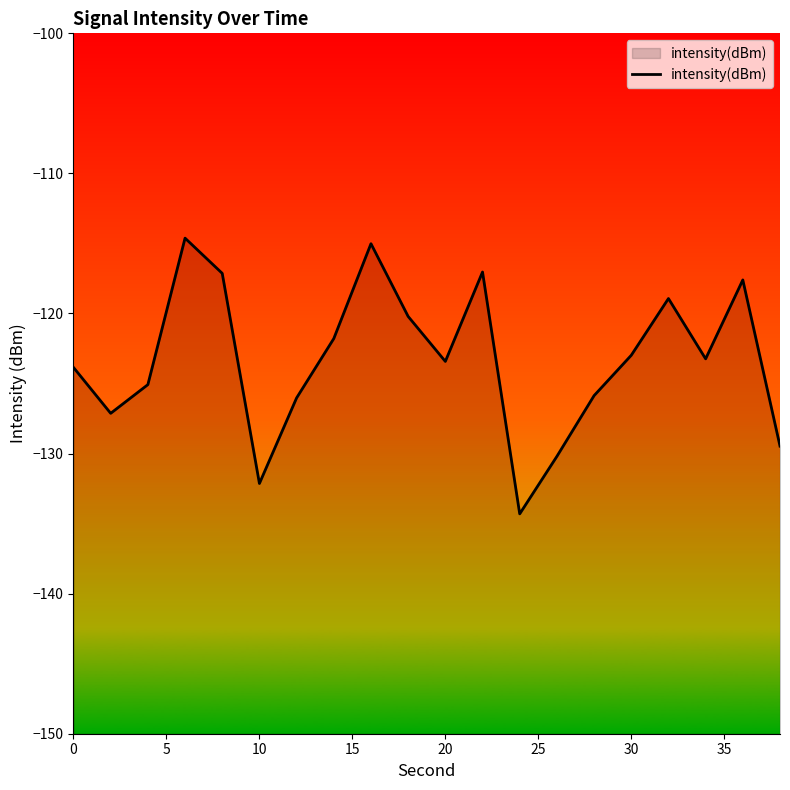

What is the maximum value shown in the chart?

-114.6